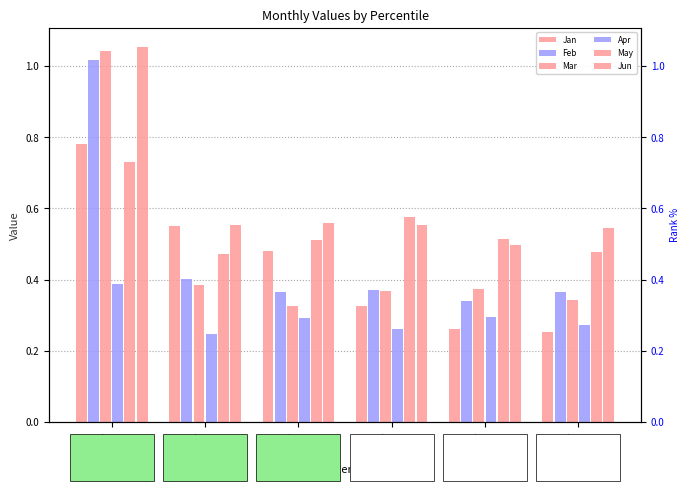

Rank the series by their maximum value, from highest to lowest.

Jun, Mar, Feb, Jan, May, Apr